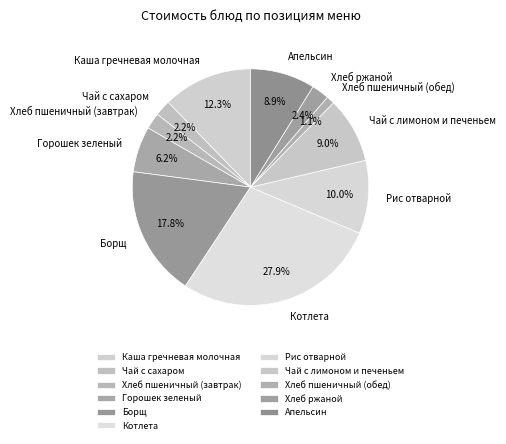

Count the number of slices in the pie.

11